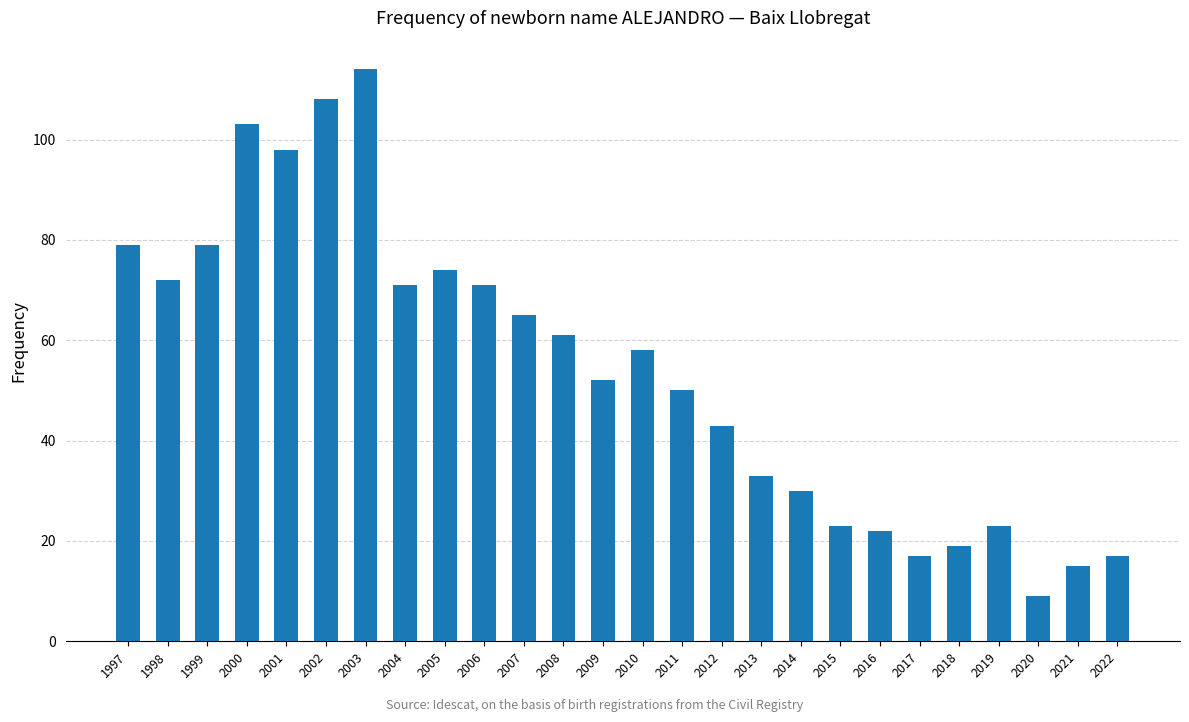

Count the number of data series in this chart.

1